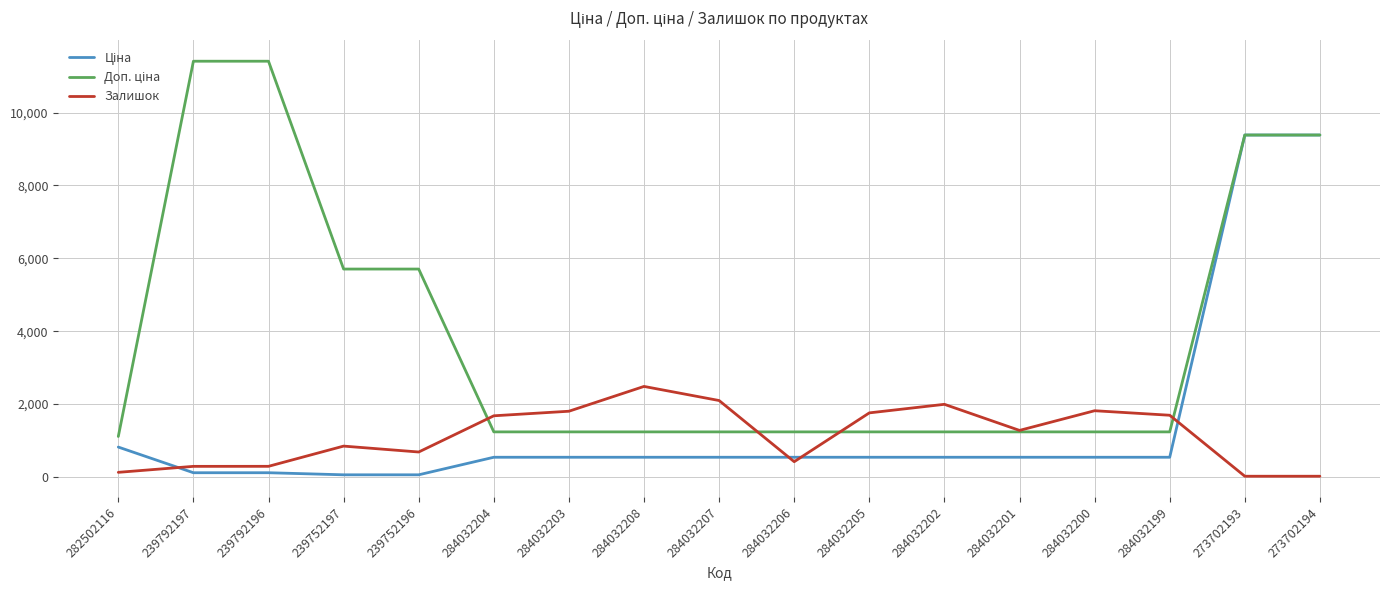

What is the total value across all series at 284032201?

3050.4